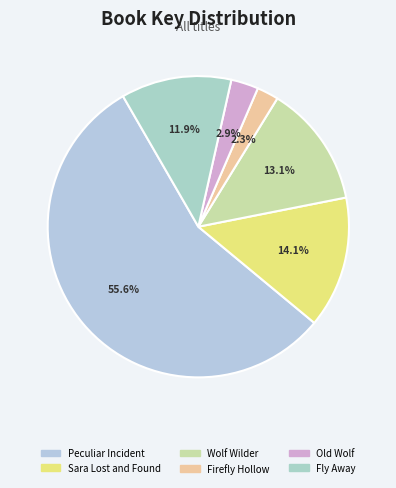

Count the number of slices in the pie.

6